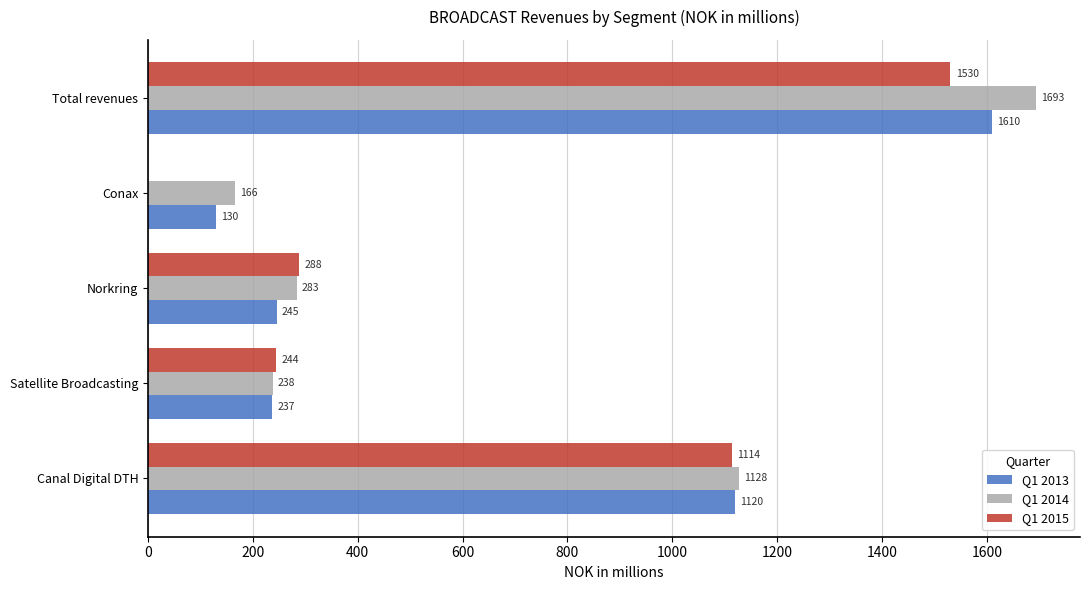

Is it true that Q1 2014 equals 1127.6 at Canal Digital DTH?

True